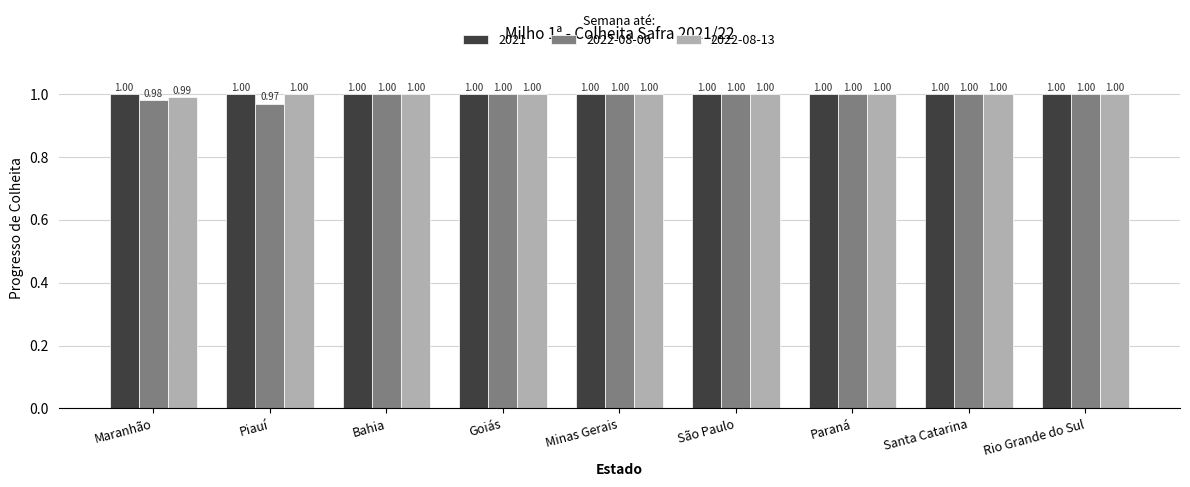

Which label corresponds to the smallest value in the chart?

Piauí